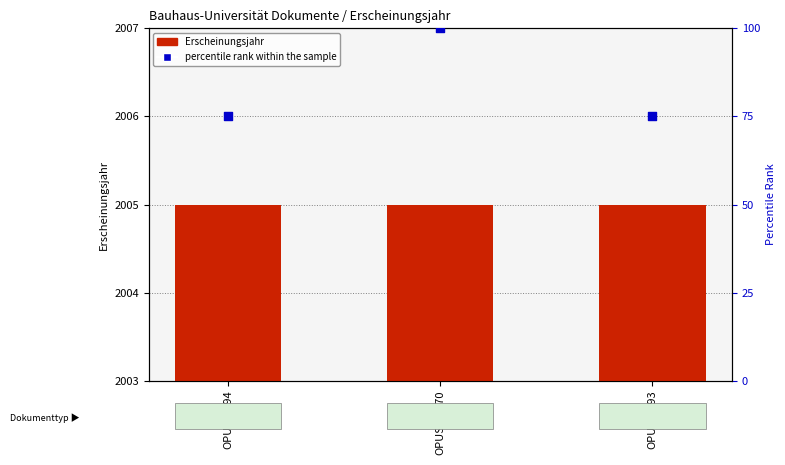

What are all the series names shown in the legend?

Erscheinungsjahr, percentile rank within the sample